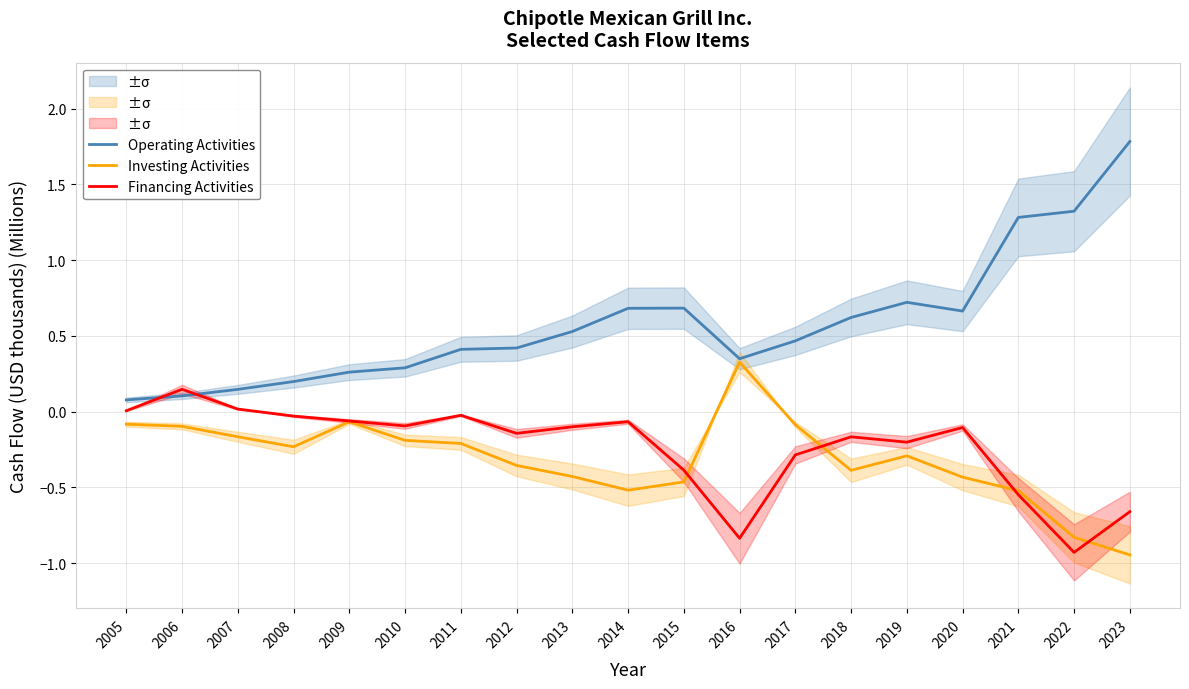

True or false: Operating Activities and Investing Activities intersect in this chart.

False